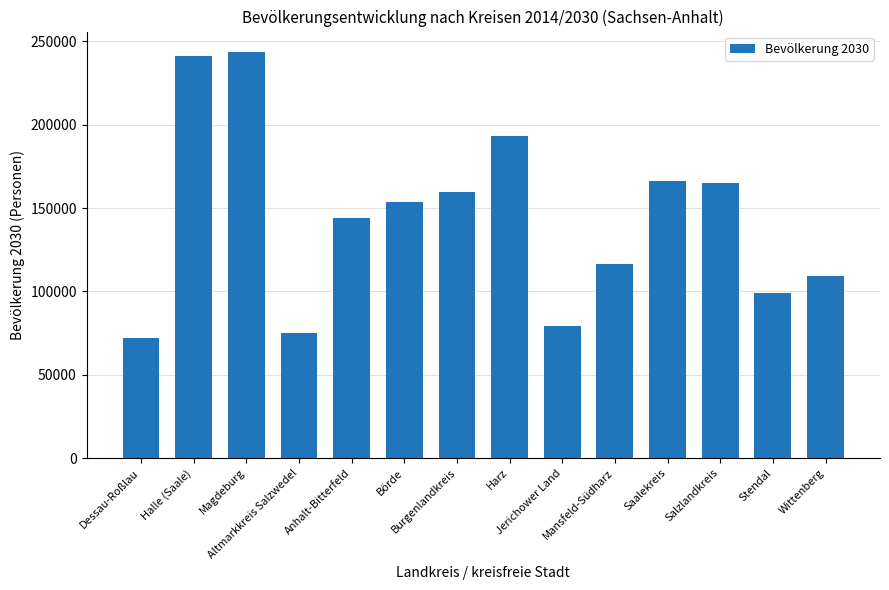

What is the ratio of the value at Burgenlandkreis to the value at Mansfeld-Südharz?

1.4